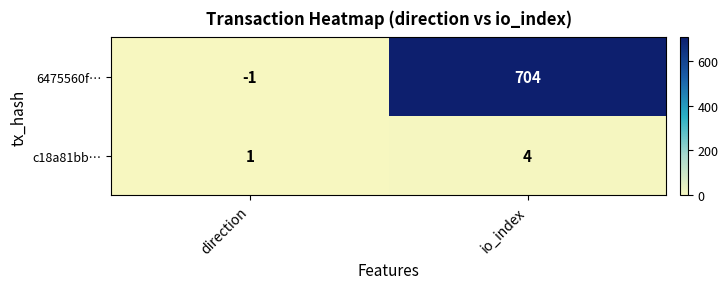

Reading right to left, transcribe all the data shown in this chart.

6475560f…: io_index=704	direction=-1
c18a81bb…: io_index=4	direction=1